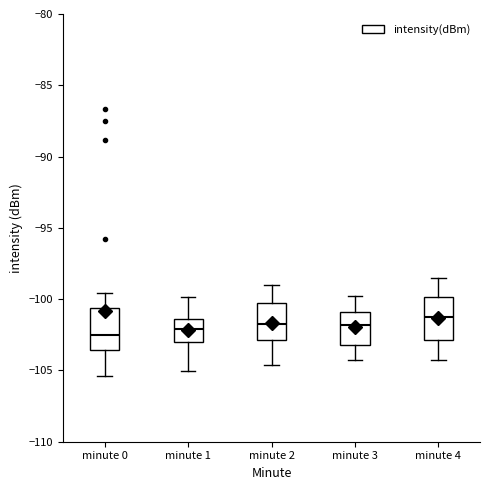

Reading left to right, read every box against the y-axis: the position of its median line, the range the box covers, and the ends of its whiskers. The values are not printed on the chart, so give them approximately, as read against the axis.

minute 0: median -102.5, box -103.5 to -100.5, whiskers -105.5 to -99.5
minute 1: median -102.0, box -103.0 to -101.5, whiskers -105.0 to -100.0
minute 2: median -101.5, box -103.0 to -100.5, whiskers -104.5 to -99.0
minute 3: median -102.0, box -103.0 to -101.0, whiskers -104.5 to -100.0
minute 4: median -101.0, box -103.0 to -100.0, whiskers -104.5 to -98.5